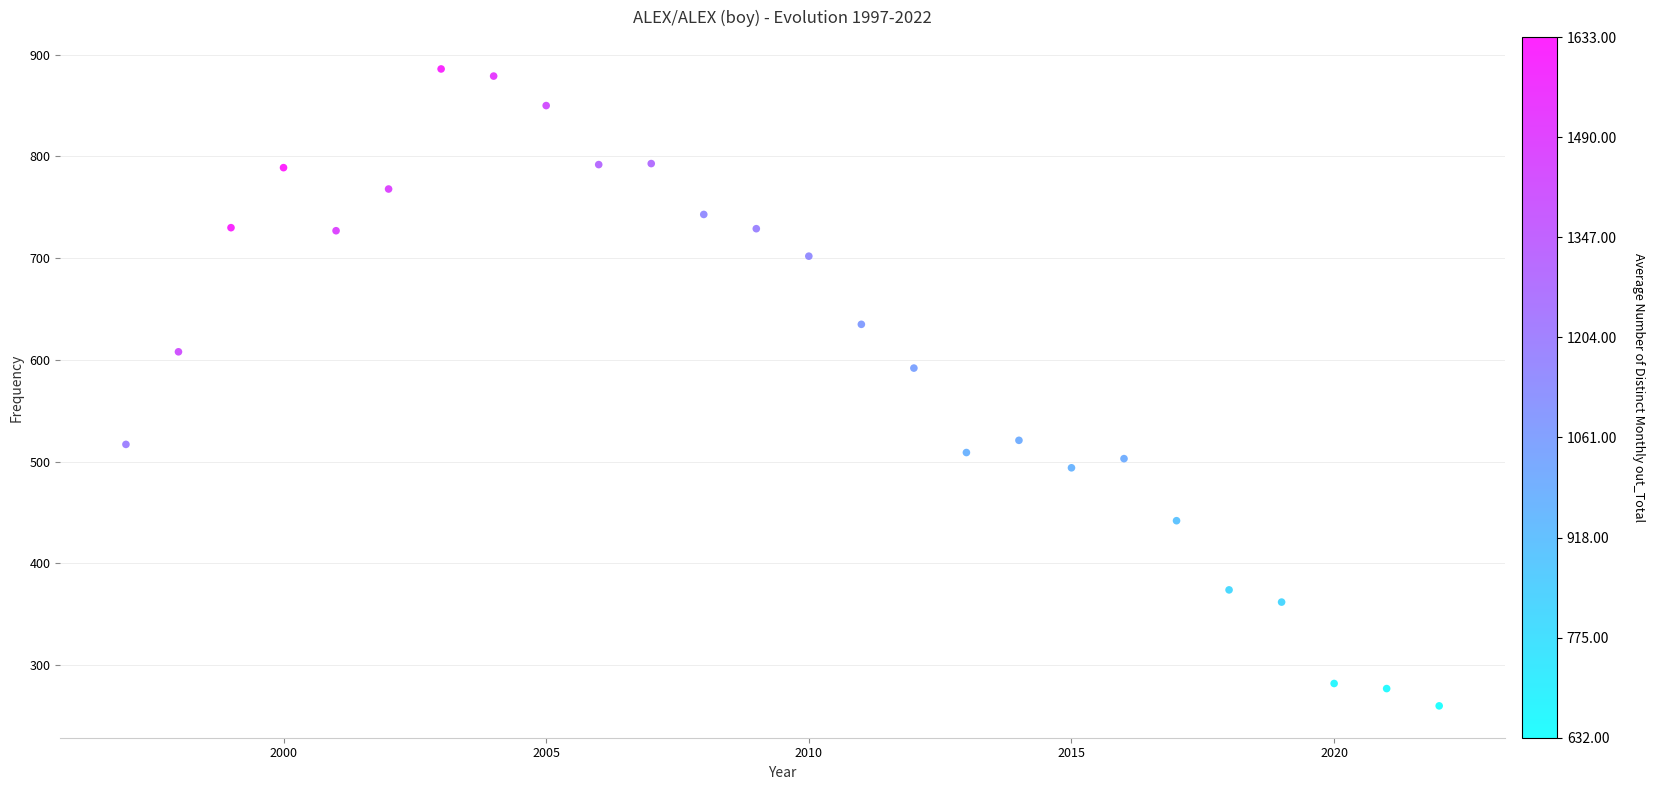

What is the range of X values (max minus min)?

25